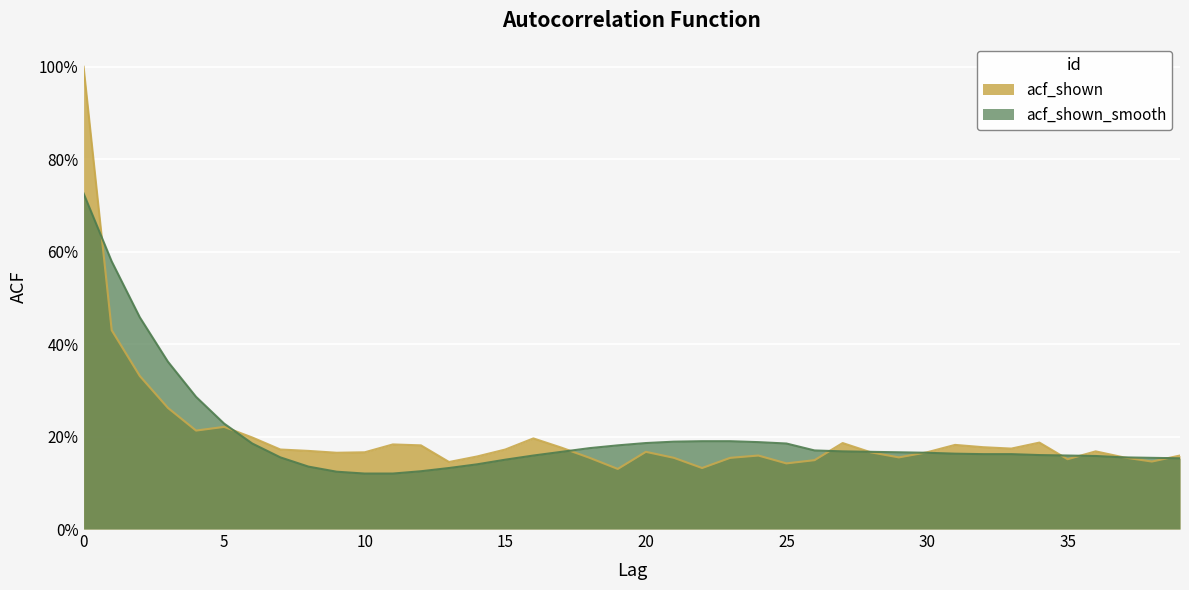

True or false: acf_shown has a value of 0.2 at 25.

False